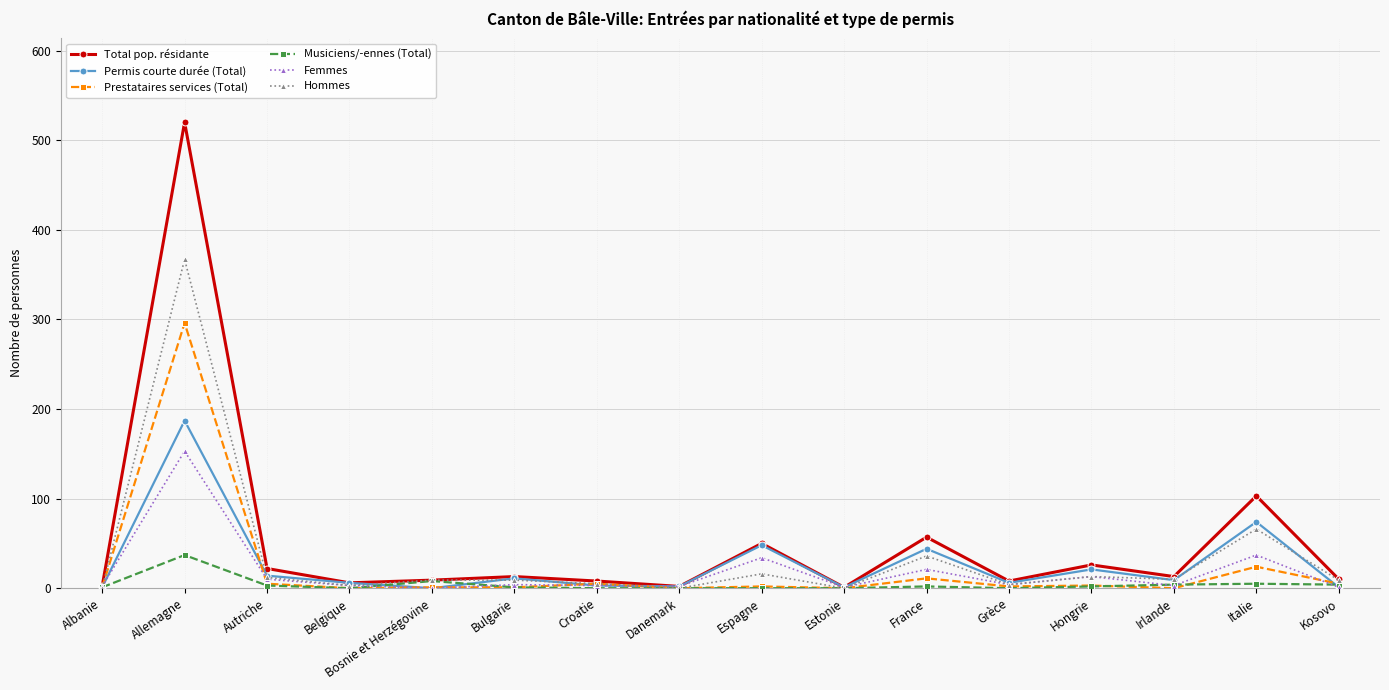

What is the label of the 14th point from the left?

Irlande